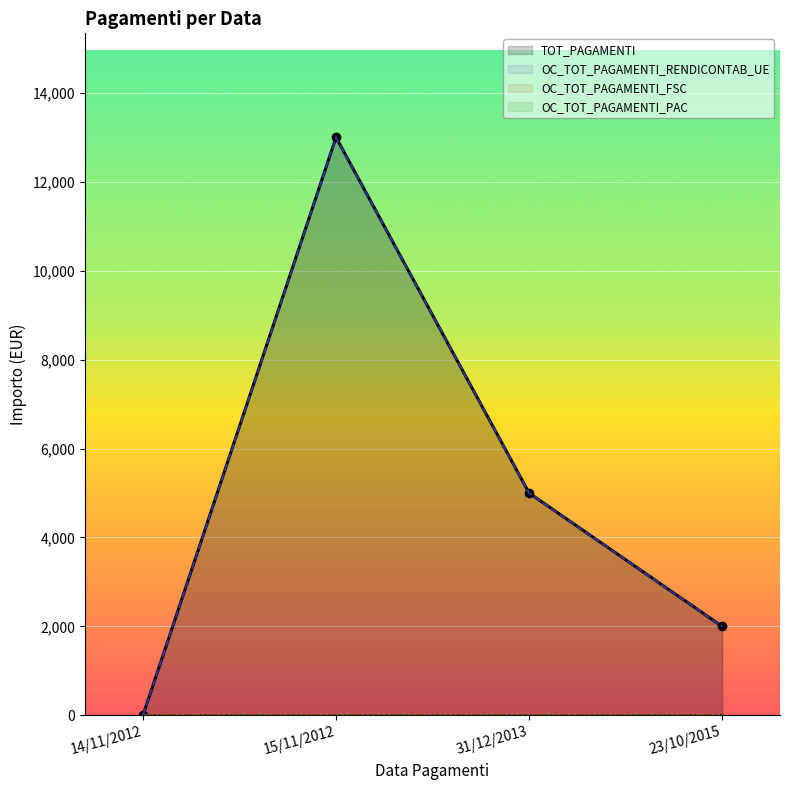

How many values in TOT_PAGAMENTI are above zero?

3